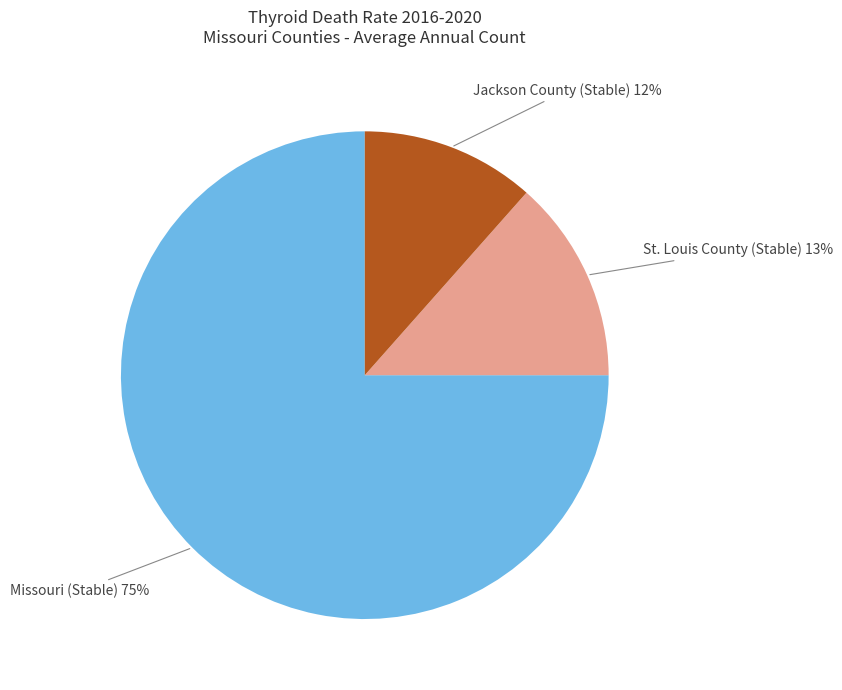

Does Missouri (Stable) represent more than half of the total?

Yes